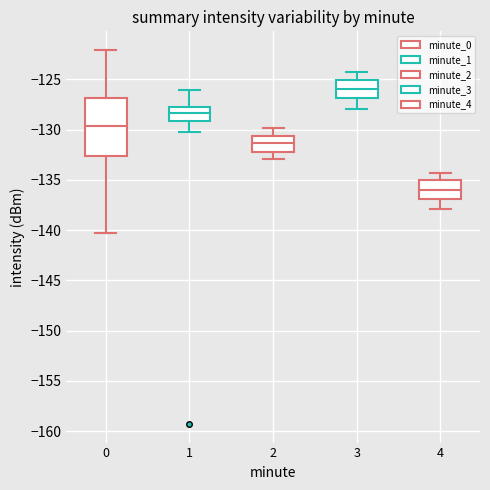

Which box has the lowest median line?

4